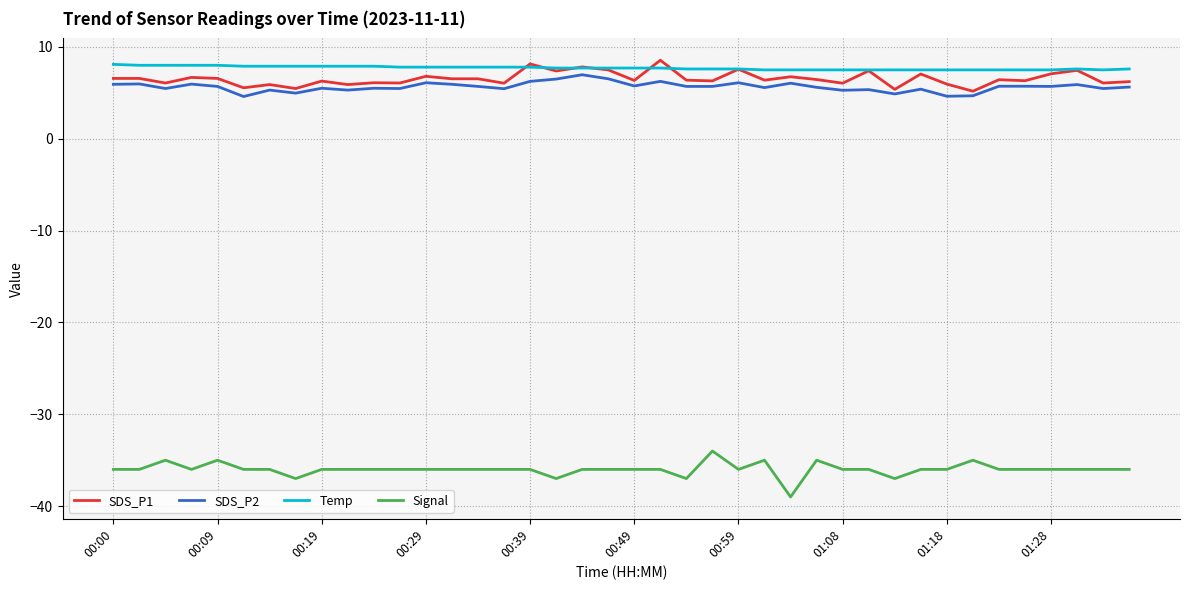

What is the lowest value of the SDS_P2 series?

4.6